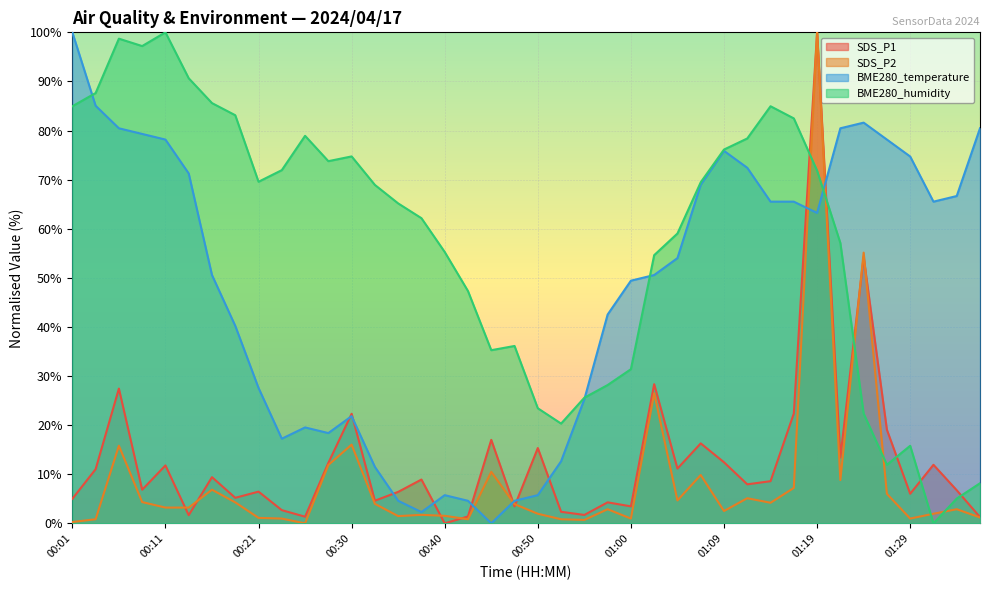

What is the maximum value shown in the chart?

100.0